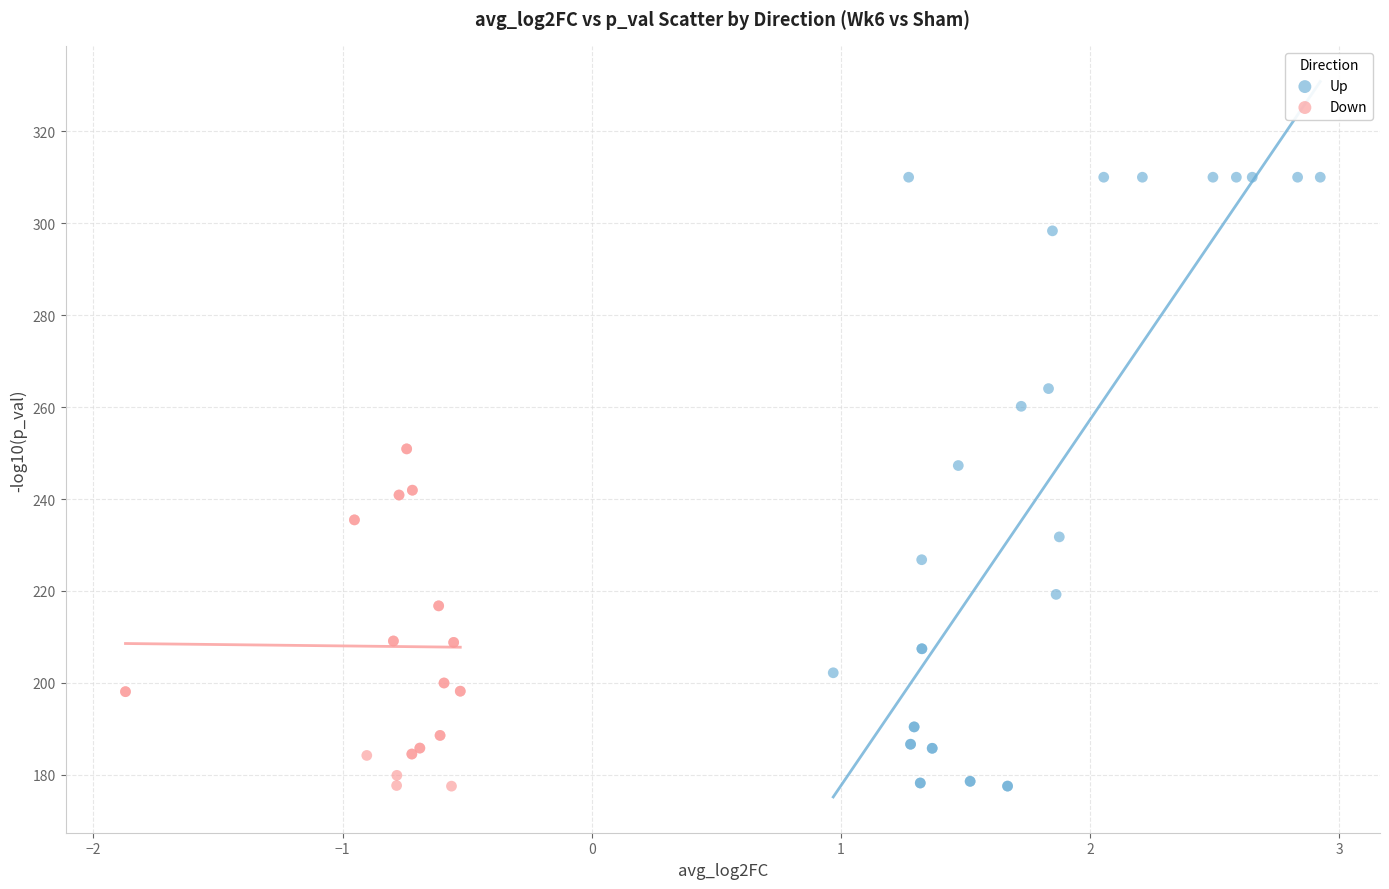

Which series contains the highest Y value?

Up